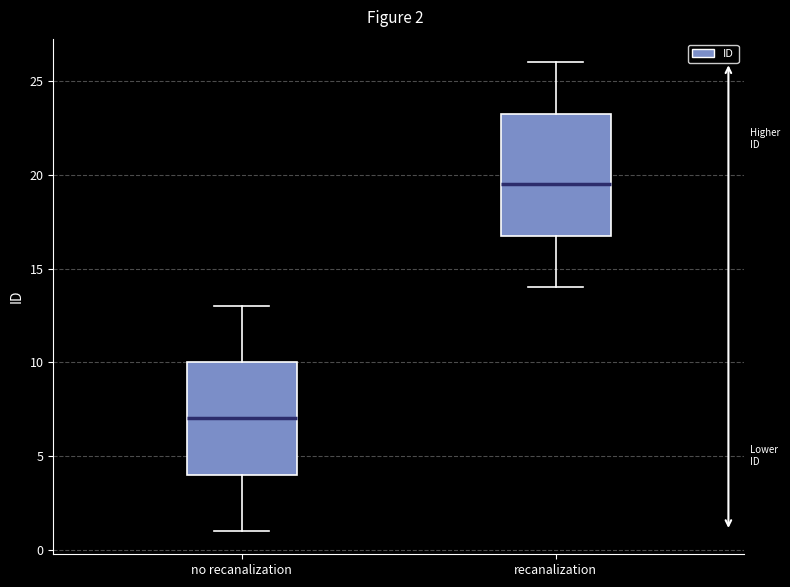

Comparing the boxes themselves (not the whiskers), which one is the tallest?

recanalization